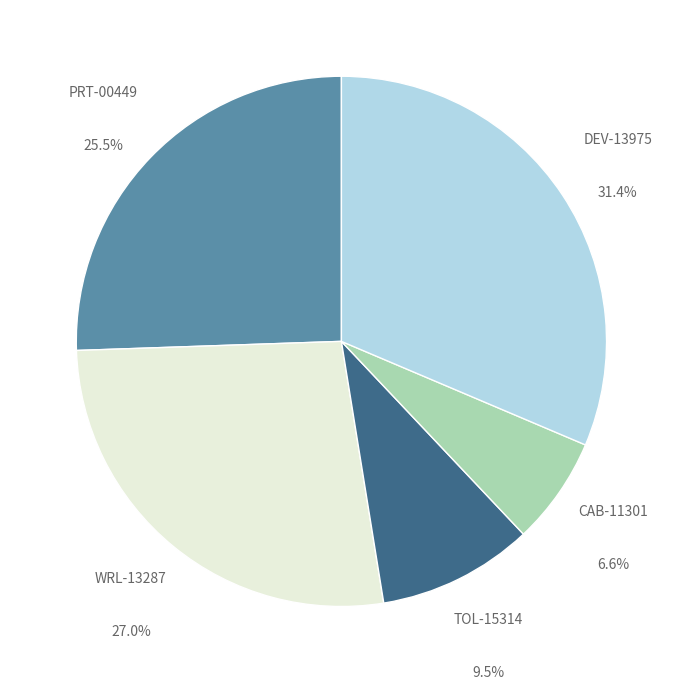

How many slices are in this pie chart?

5